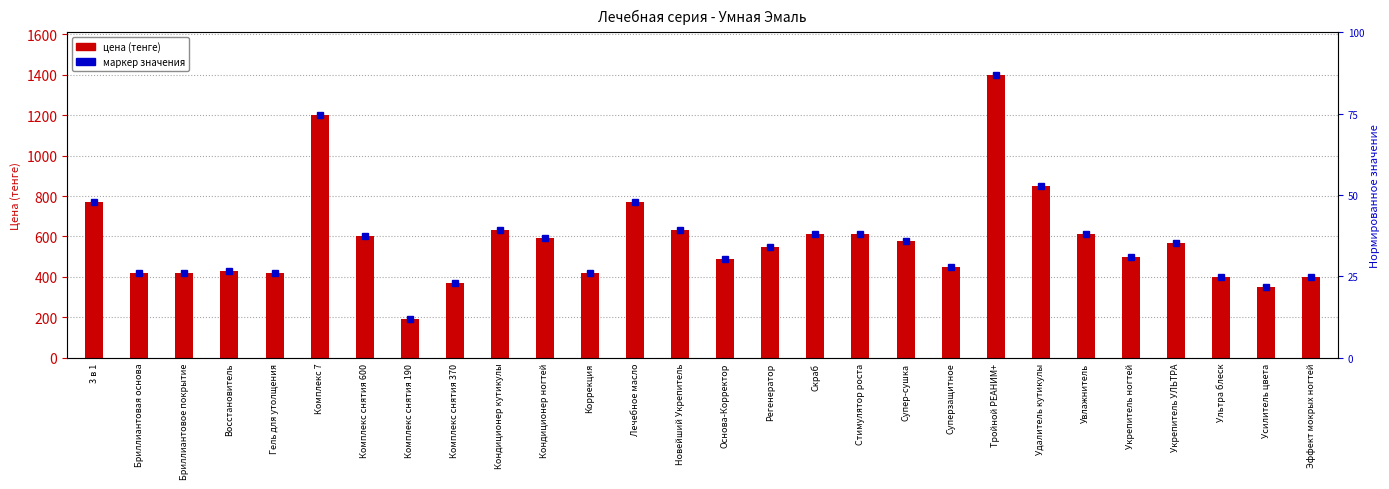

What value does the data have at Комплекс 7?

1200